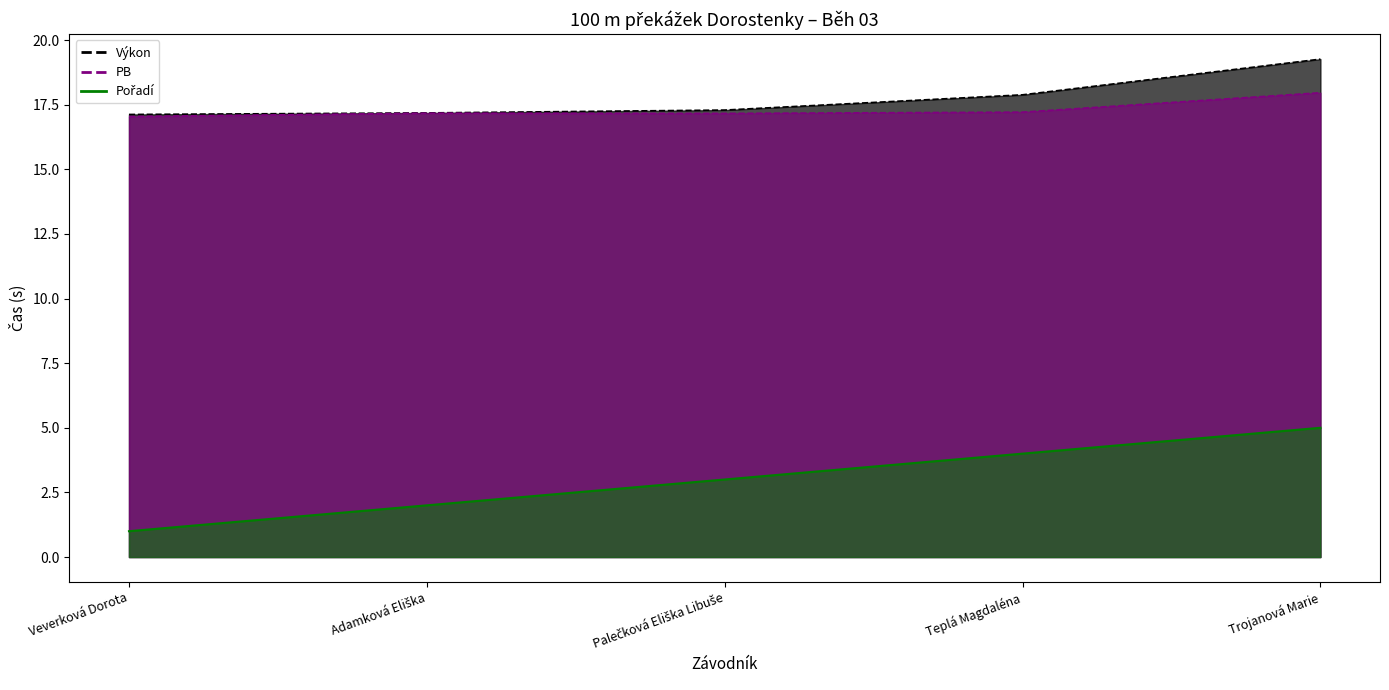

The value of Pořadí at Veverková Dorota is 1.3. True or false?

False